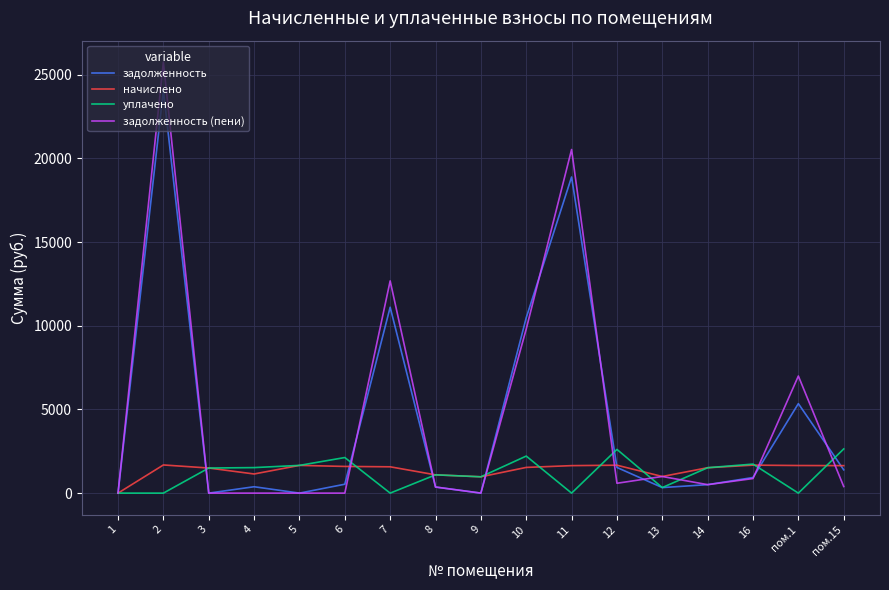

List the series in order of their peak value, lowest first.

начислено, уплачено, задолженность, задолженность (пени)